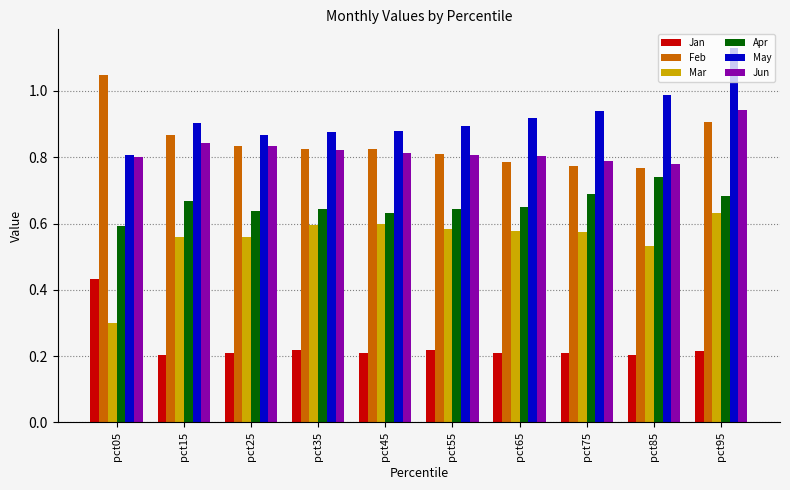

At which category is the sum across all series the highest?

pct95